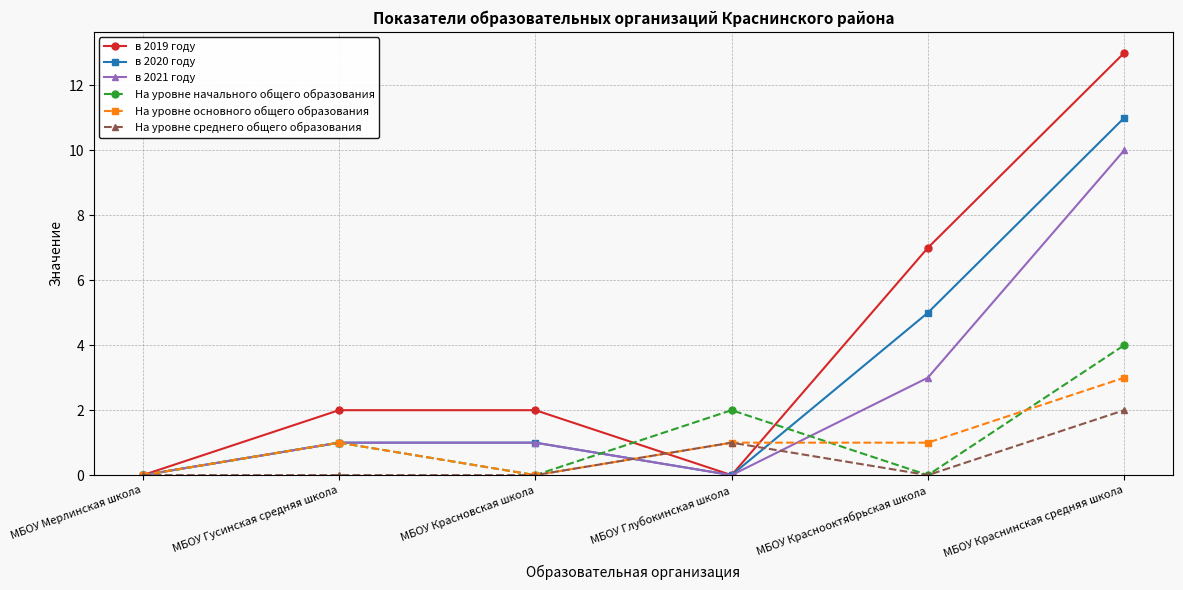

How many На уровне основного общего образования values are between 0 and 1?

5